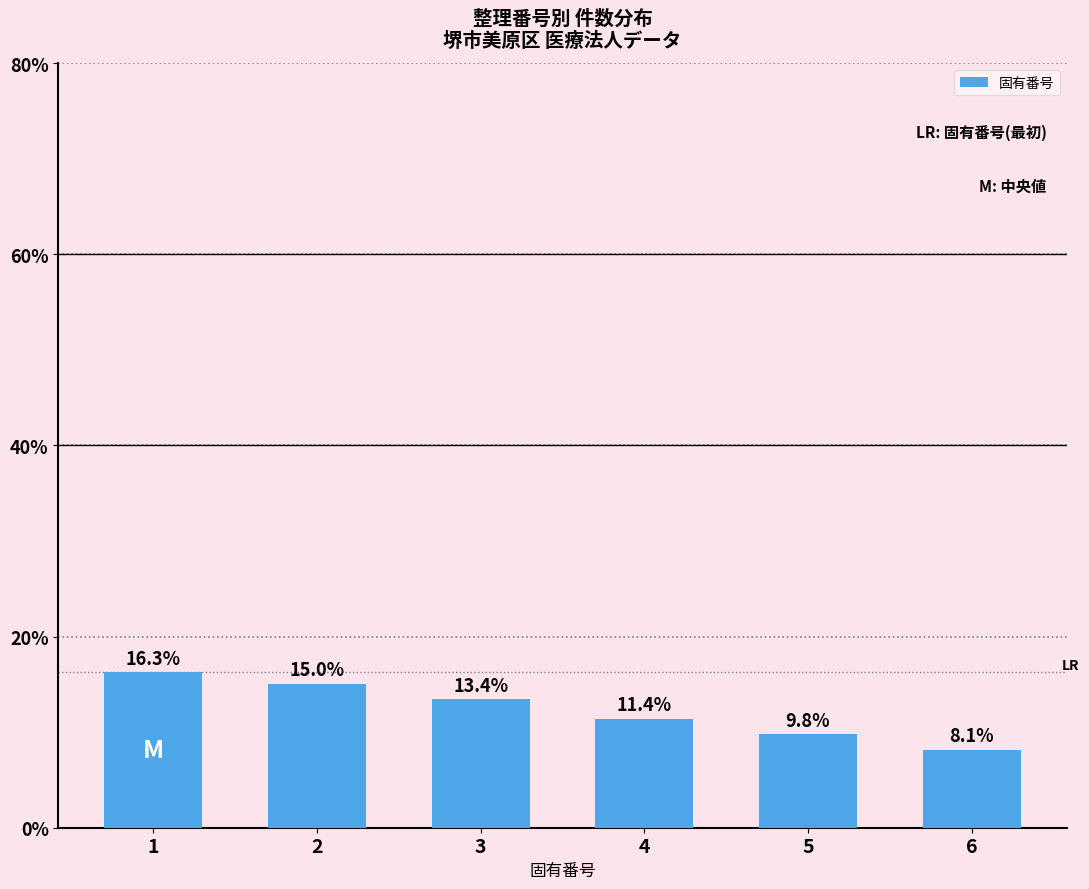

What is the smallest value displayed?

8.1